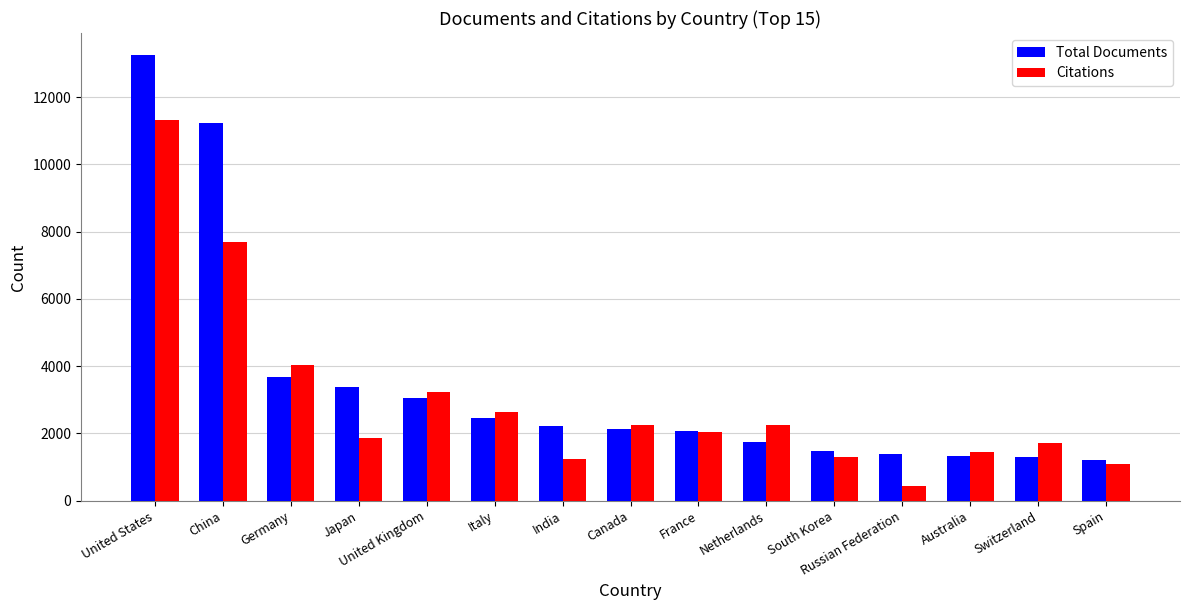

What is the difference between the maximum and minimum values in the Citations series?

10867